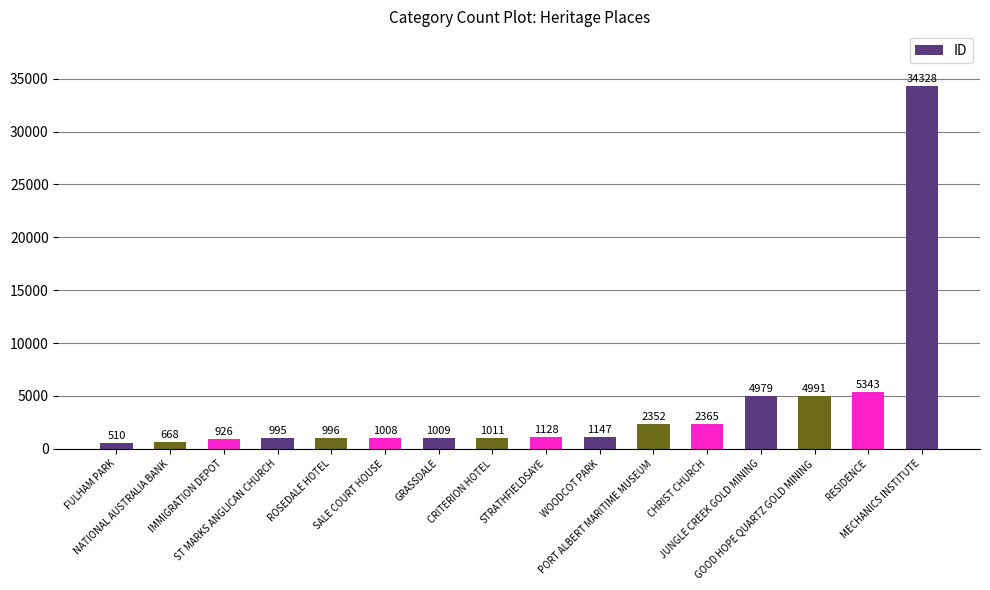

Rank the categories by value from lowest to highest.

FULHAM PARK, NATIONAL AUSTRALIA BANK, IMMIGRATION DEPOT, ST MARKS ANGLICAN CHURCH, ROSEDALE HOTEL, SALE COURT HOUSE, GRASSDALE, CRITERION HOTEL, STRATHFIELDSAYE, WOODCOT PARK, PORT ALBERT MARITIME MUSEUM, CHRIST CHURCH, JUNGLE CREEK GOLD MINING, GOOD HOPE QUARTZ GOLD MINING, RESIDENCE, MECHANICS INSTITUTE